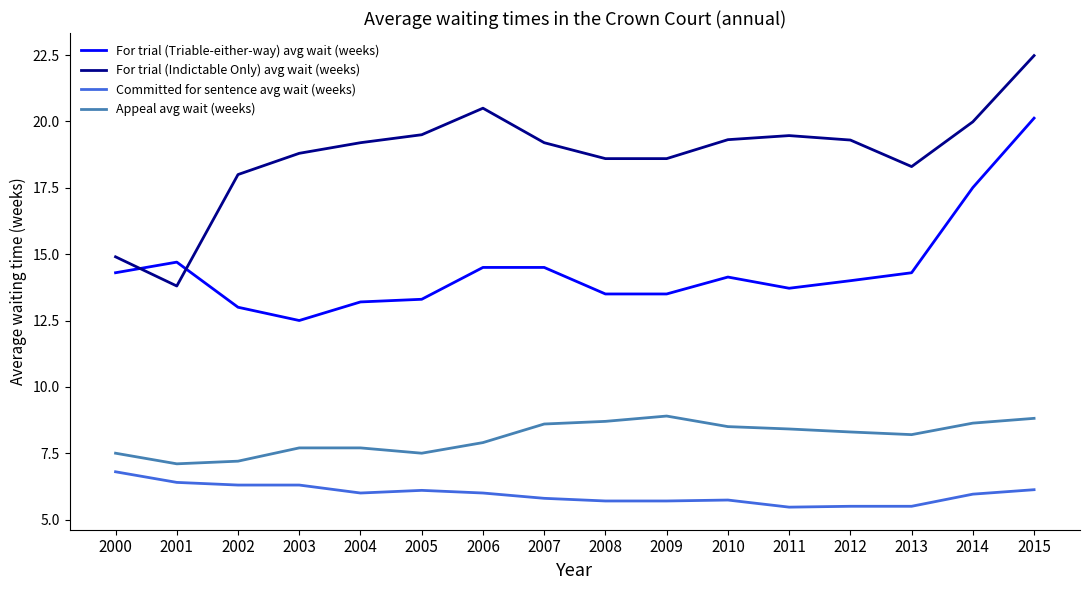

Where does the Committed for sentence avg wait (weeks) series first go above 6?

2000